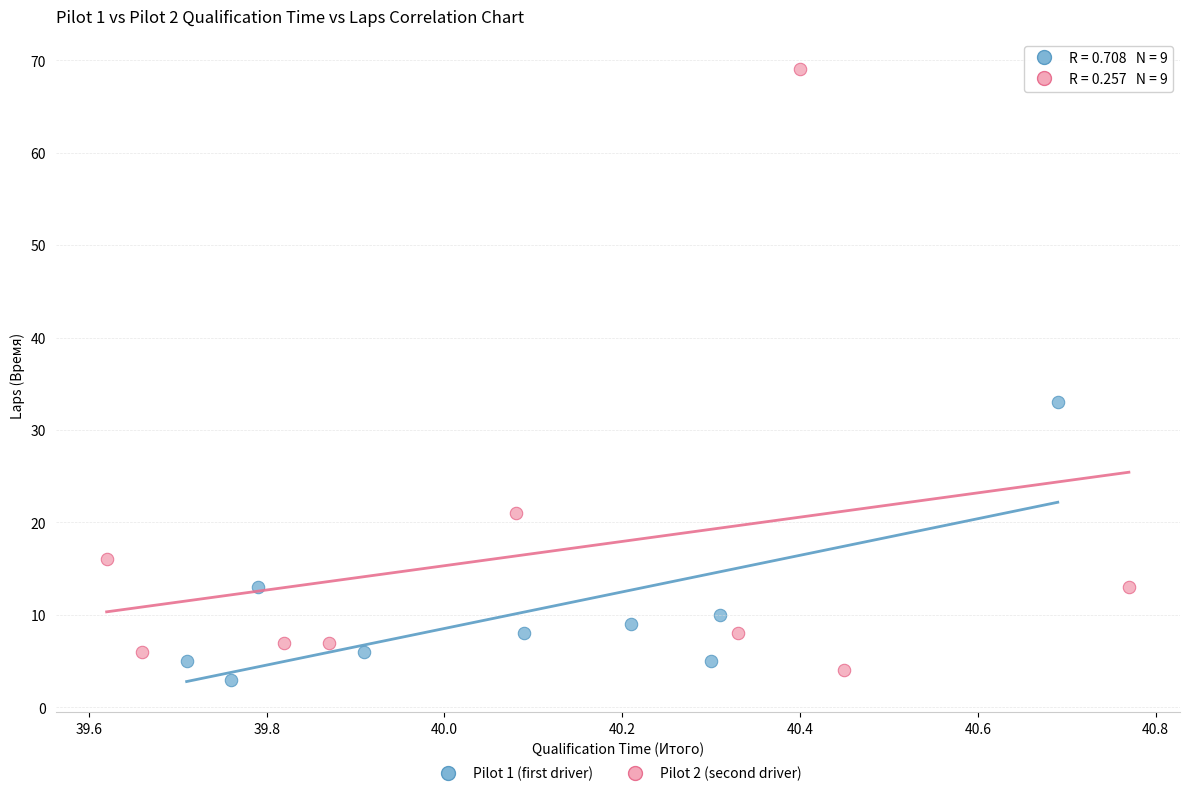

Which series reaches the maximum Y coordinate?

Pilot 2 (second driver)